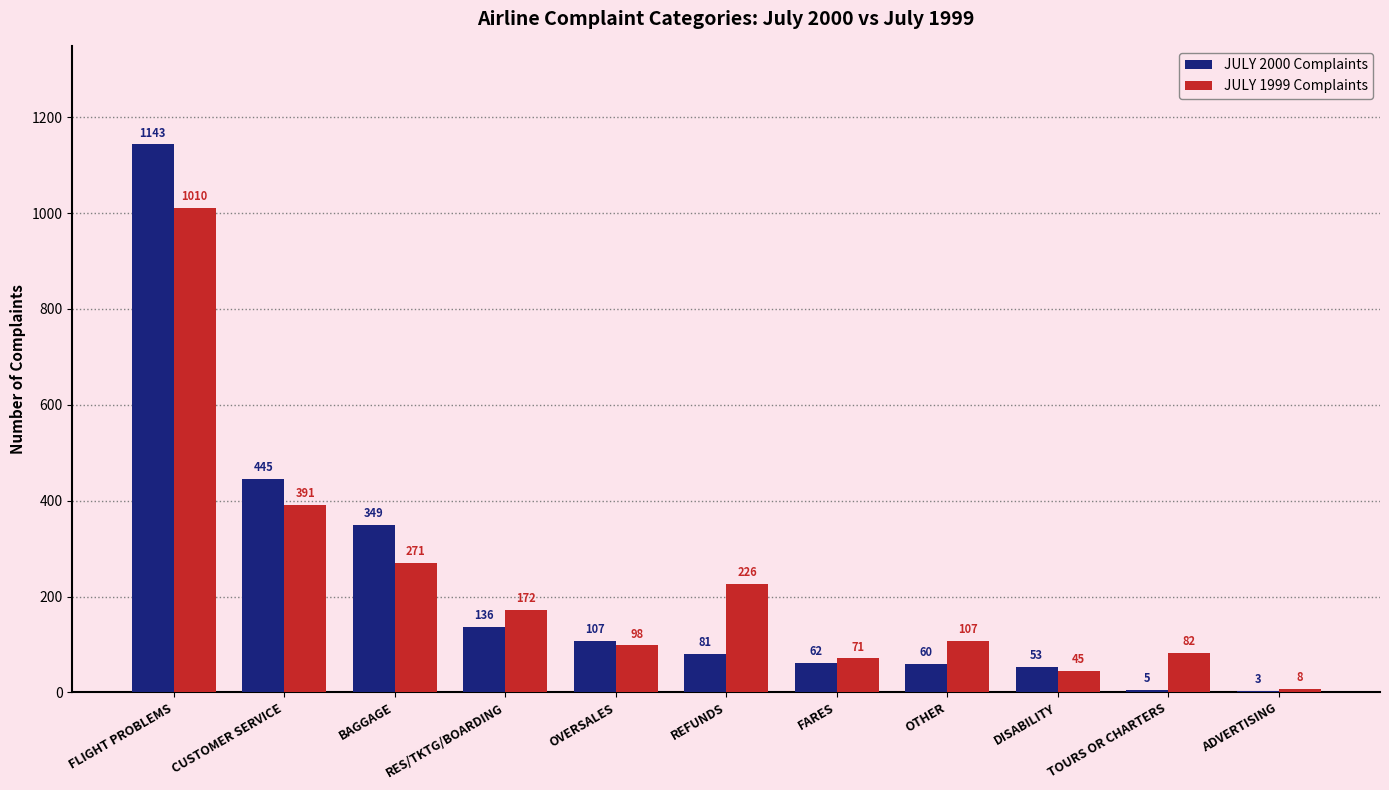

What is the maximum value for JULY 2000 Complaints?

1143